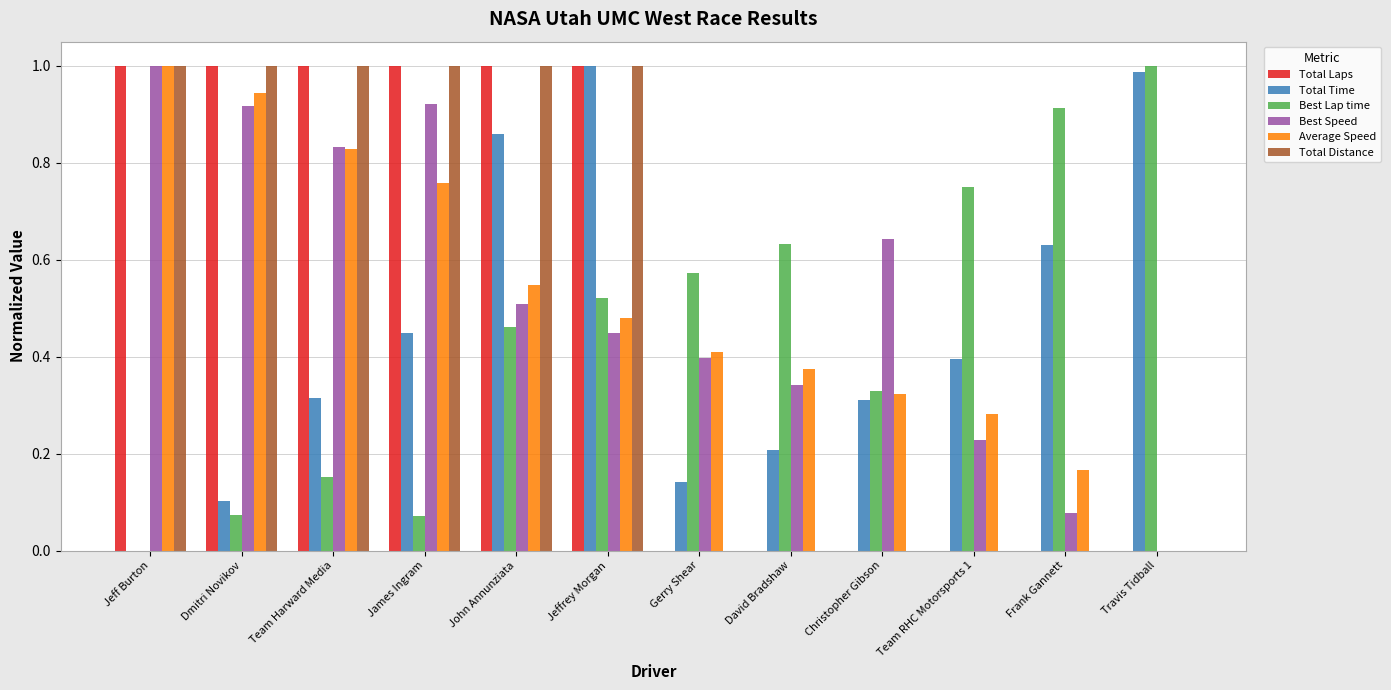

The value of Total Laps at Gerry Shear is -0.5. True or false?

False